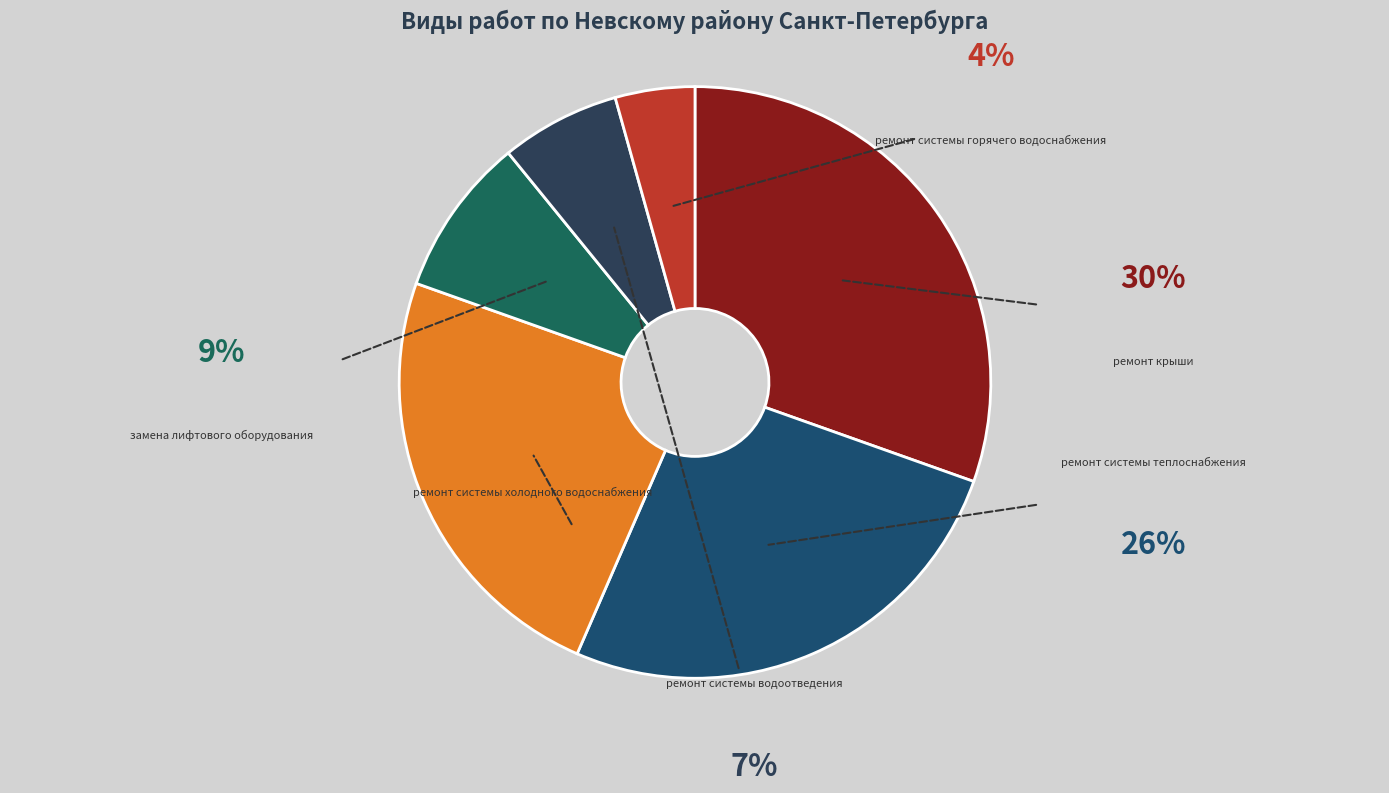

The ремонт системы горячего водоснабжения slice represents 4% of the pie. True or false?

True